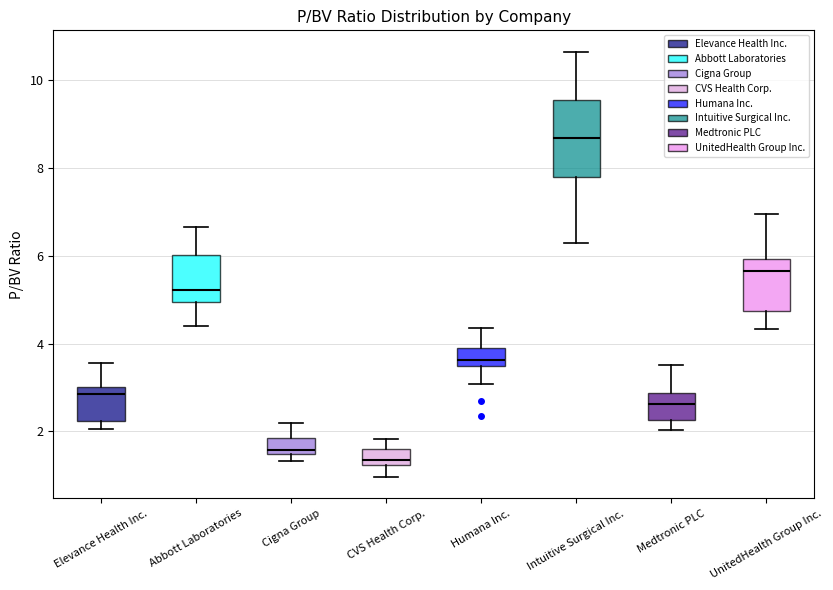

Reading left to right, transcribe this box plot: for each box, give where its median line is, the range the box spans, and where its two whiskers end, as read against the y-axis. The values are not printed on the chart, so give them approximately, as read against the axis.

Elevance Health Inc.: median 2.8, box 2.2 to 3.0, whiskers 2.0 to 3.6
Abbott Laboratories: median 5.2, box 5.0 to 6.0, whiskers 4.4 to 6.6
Cigna Group: median 1.6, box 1.4 to 1.8, whiskers 1.4 (just below the box's lower edge) to 2.2
CVS Health Corp.: median 1.4, box 1.2 to 1.6, whiskers 1.0 to 1.8
Humana Inc.: median 3.6, box 3.4 to 4.0, whiskers 3.0 to 4.4
Intuitive Surgical Inc.: median 8.6, box 7.8 to 9.6, whiskers 6.2 to 10.6
Medtronic PLC: median 2.6, box 2.2 to 2.8, whiskers 2.0 to 3.6
UnitedHealth Group Inc.: median 5.6, box 4.8 to 6.0, whiskers 4.4 to 7.0